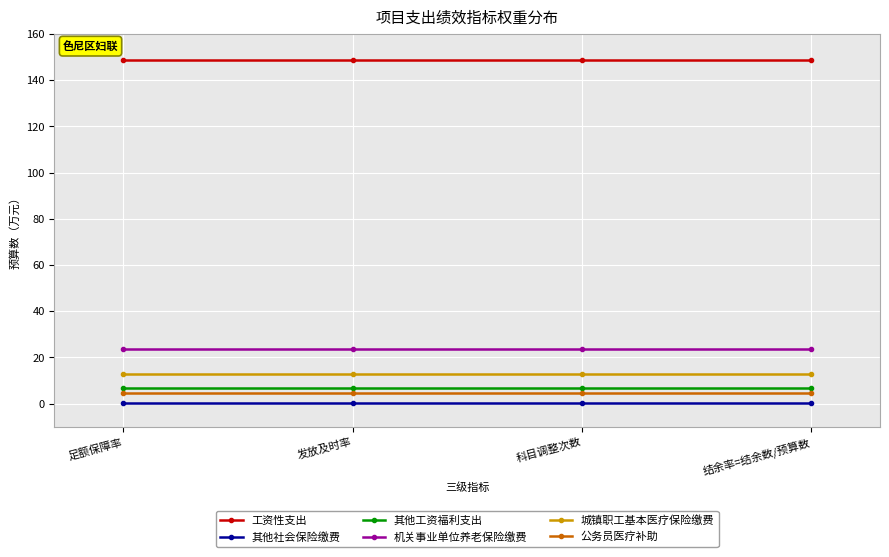

True or false: 工资性支出 and 公务员医疗补助 intersect in this chart.

False